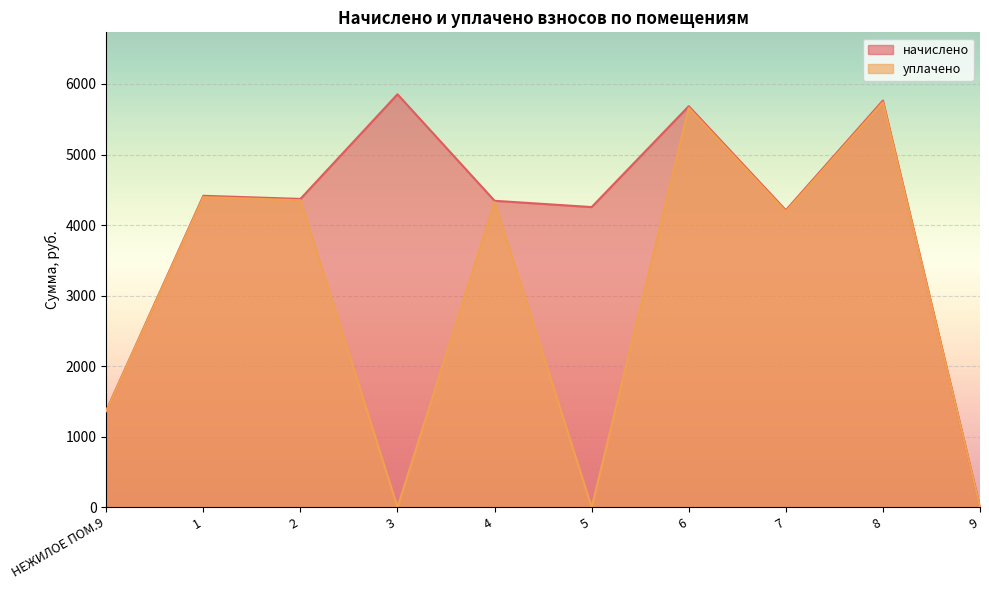

Which has a higher value, 1 or 3?

3